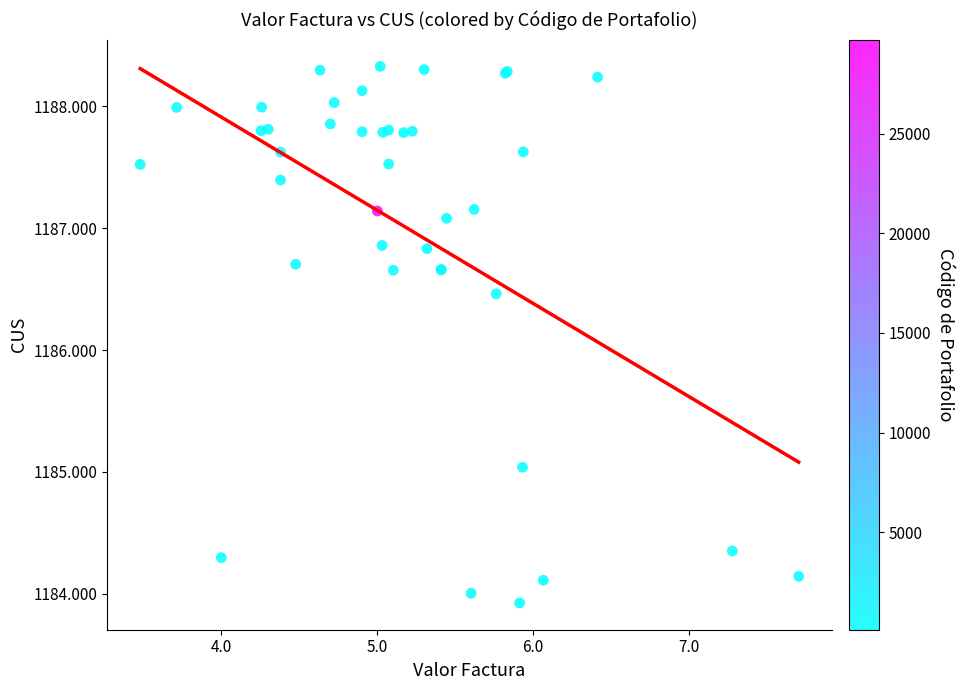

What Y value in the scatter plot is closest to 1186?

1186.5